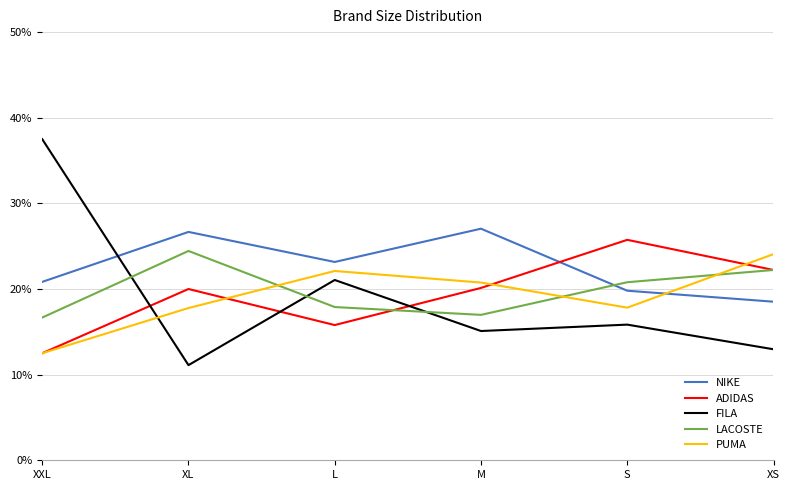

What is the difference between the highest and lowest values at XS?

11.1